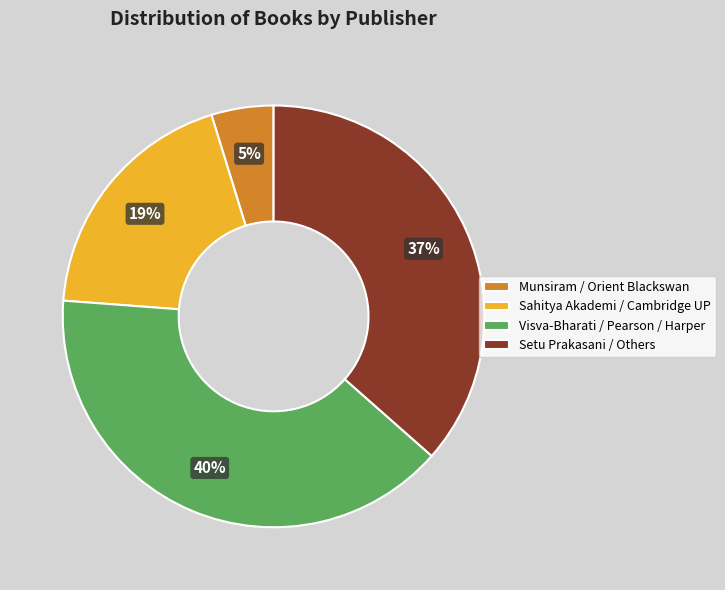

What percentage is the Munsiram / Orient Blackswan slice, to the nearest percent?

5%